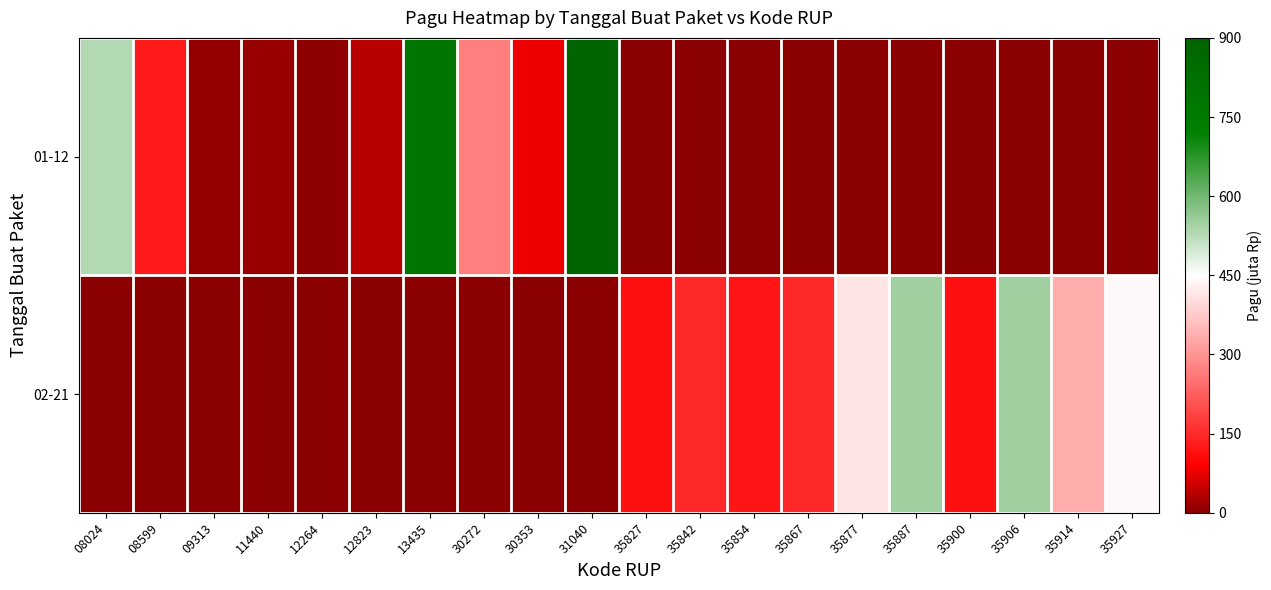

What is the total value across all series at 11440?

12.6